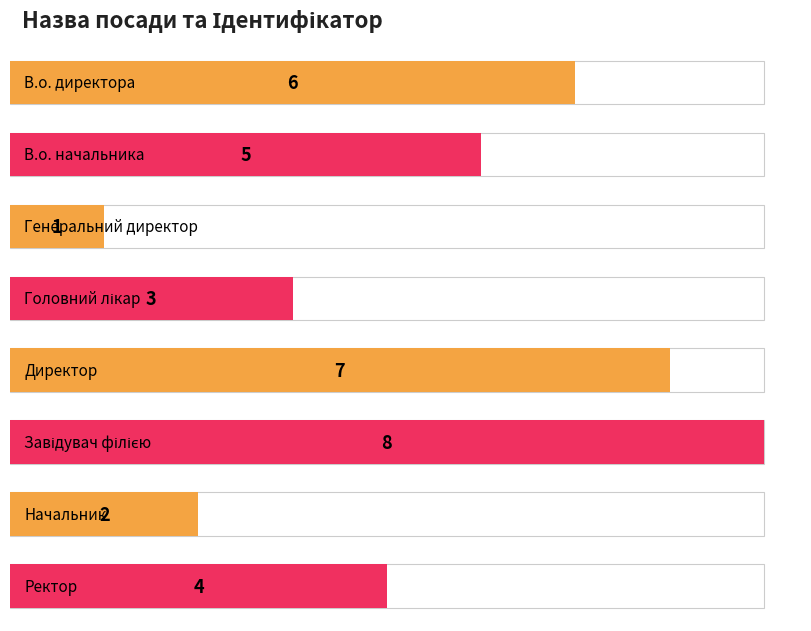

What is the difference between the maximum and minimum values?

7